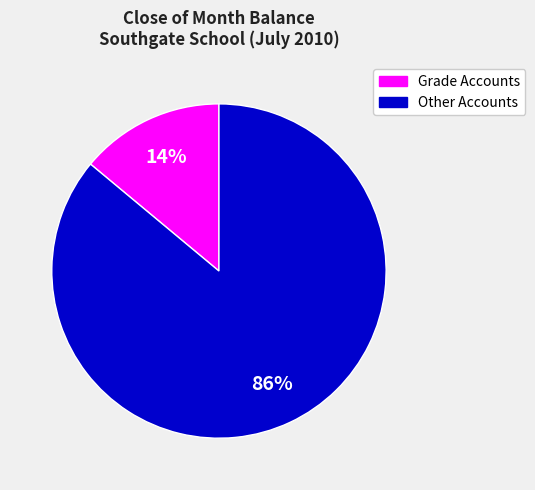

Does any single category account for the majority?

Yes